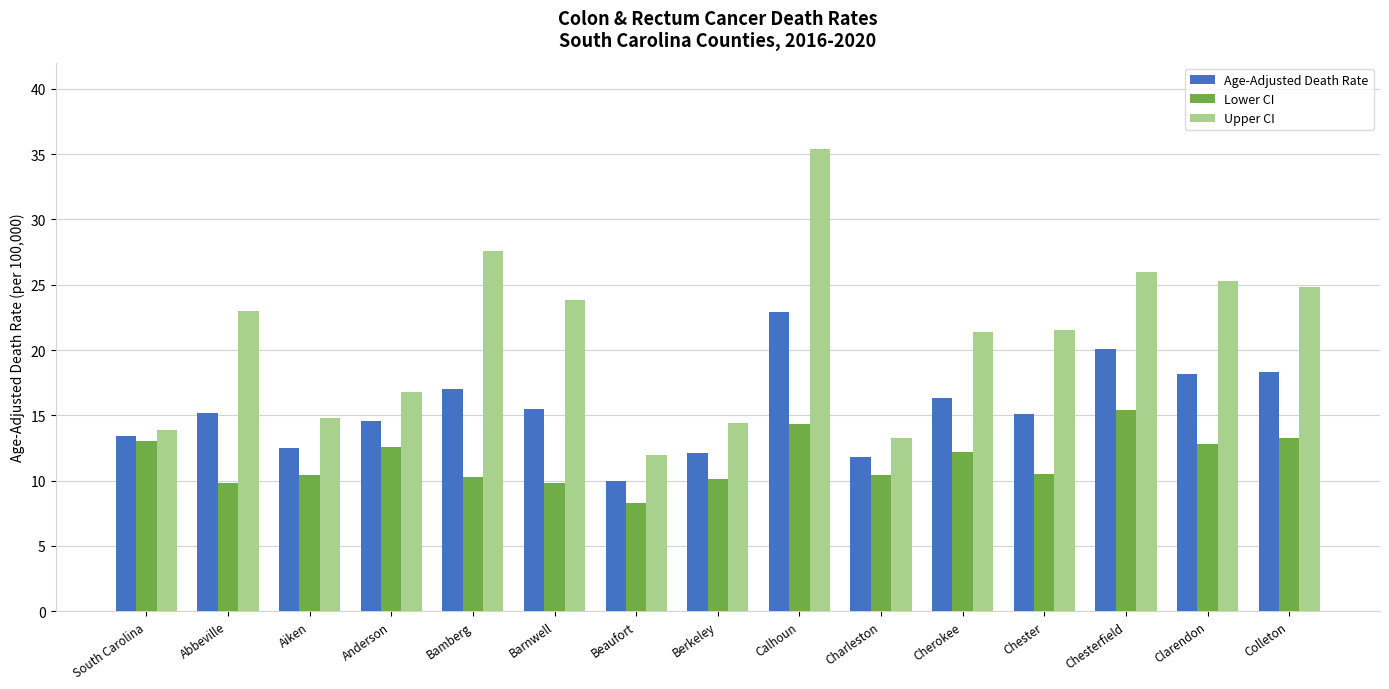

Which category has the lowest value in the Age-Adjusted Death Rate series?

Beaufort